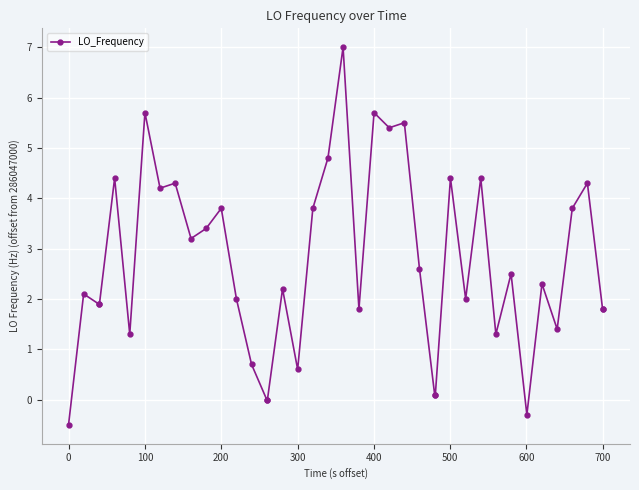

How many data points does each series have?

40